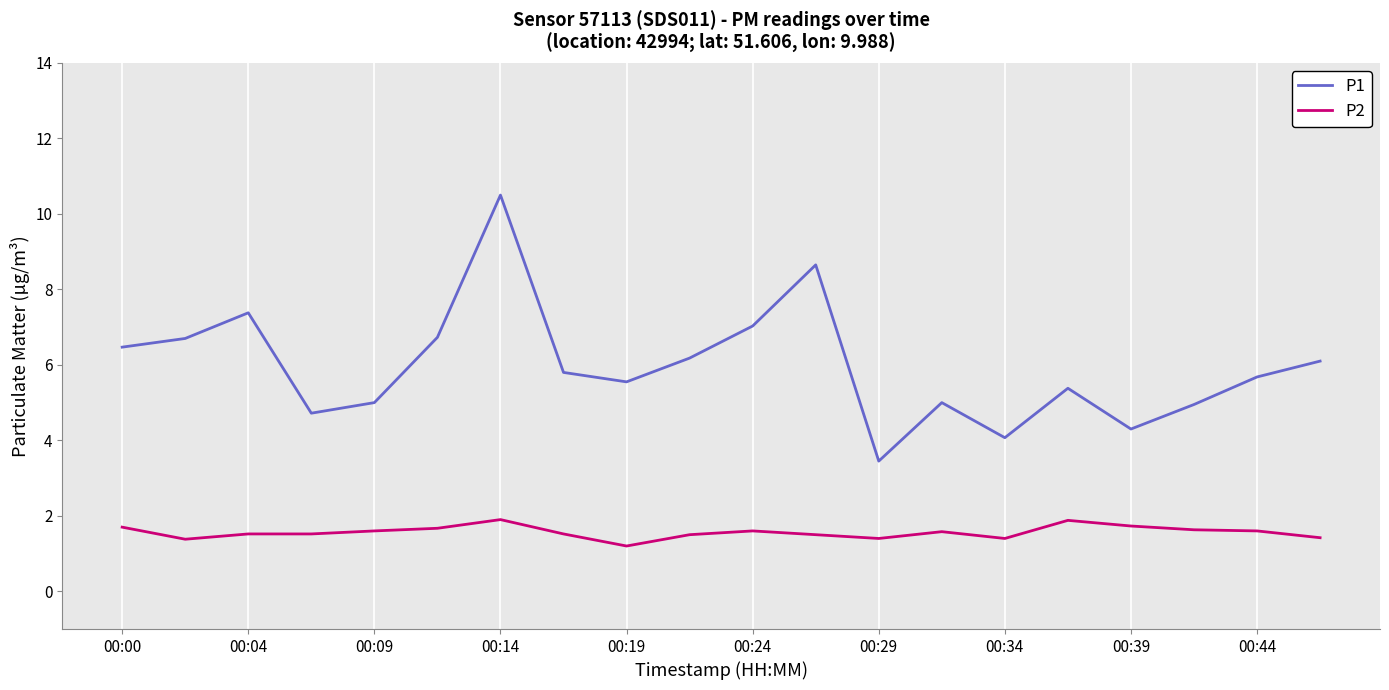

In P1, how many points are lower than both neighbors (excluding endpoints)?

5